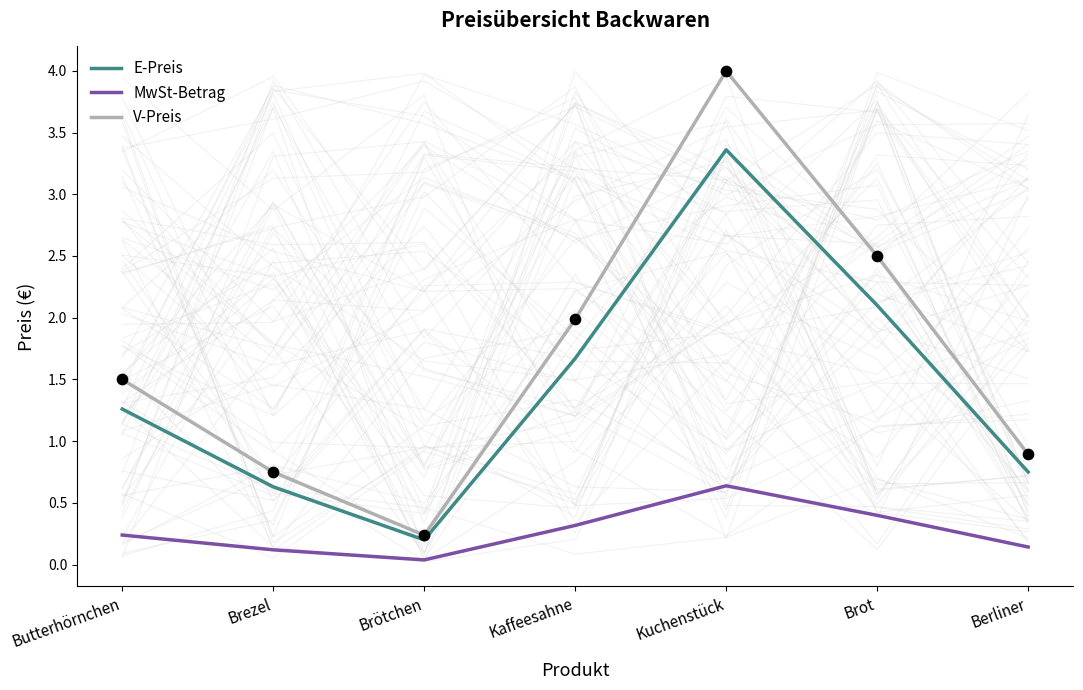

What is the total value across all series at Brezel?

1.5